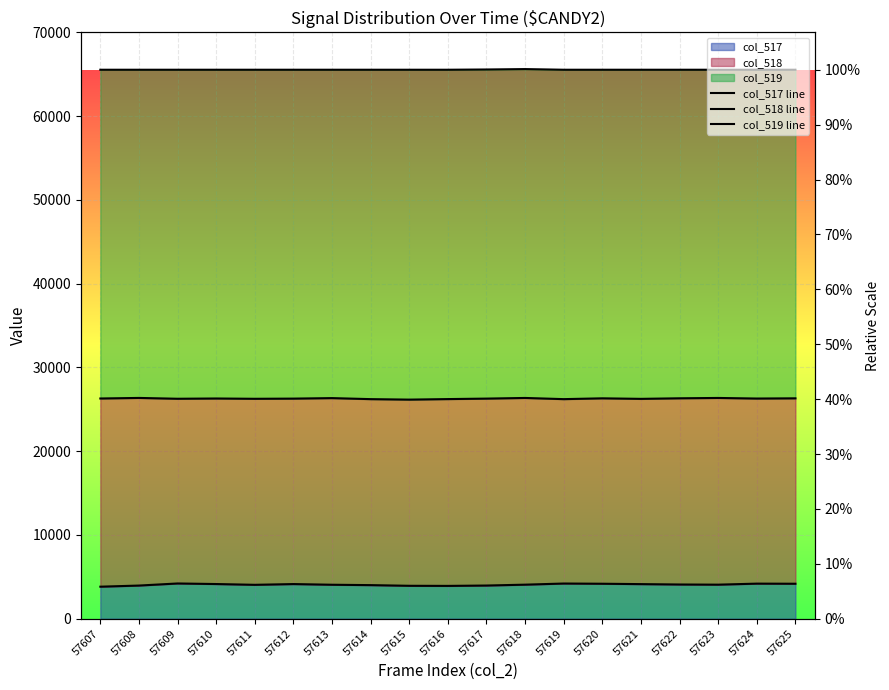

True or false: col_518 line and col_519 line intersect in this chart.

False